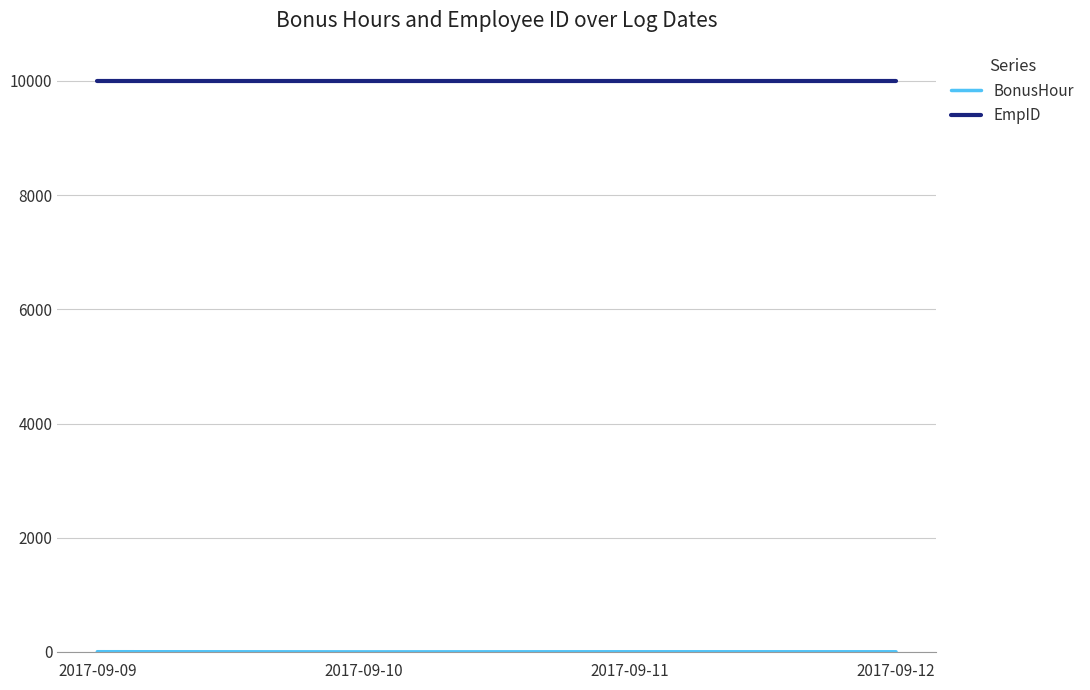

What is the lowest value of the EmpID series?

10007.0